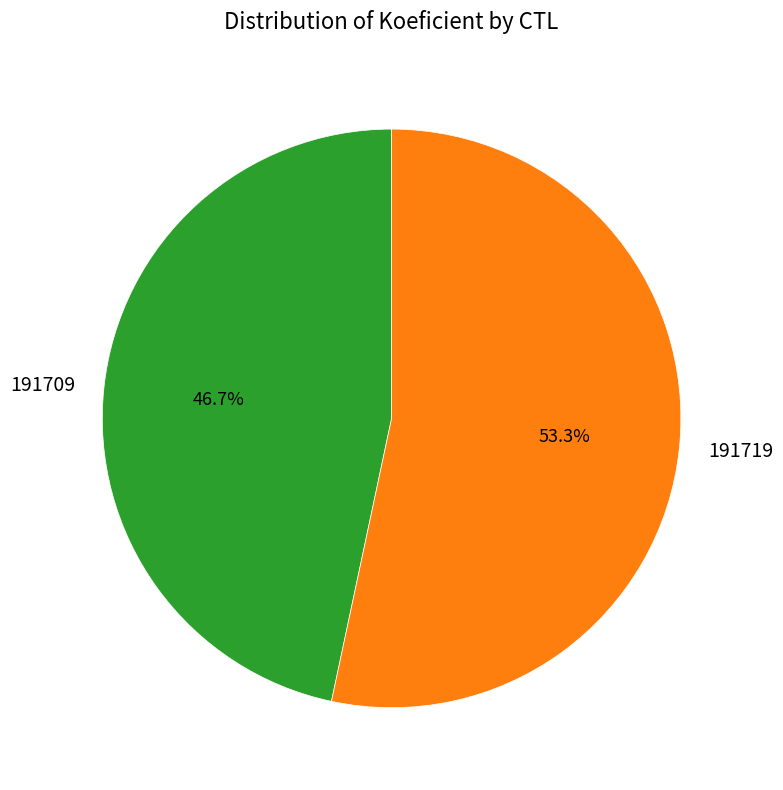

Is there a majority slice in this chart?

Yes